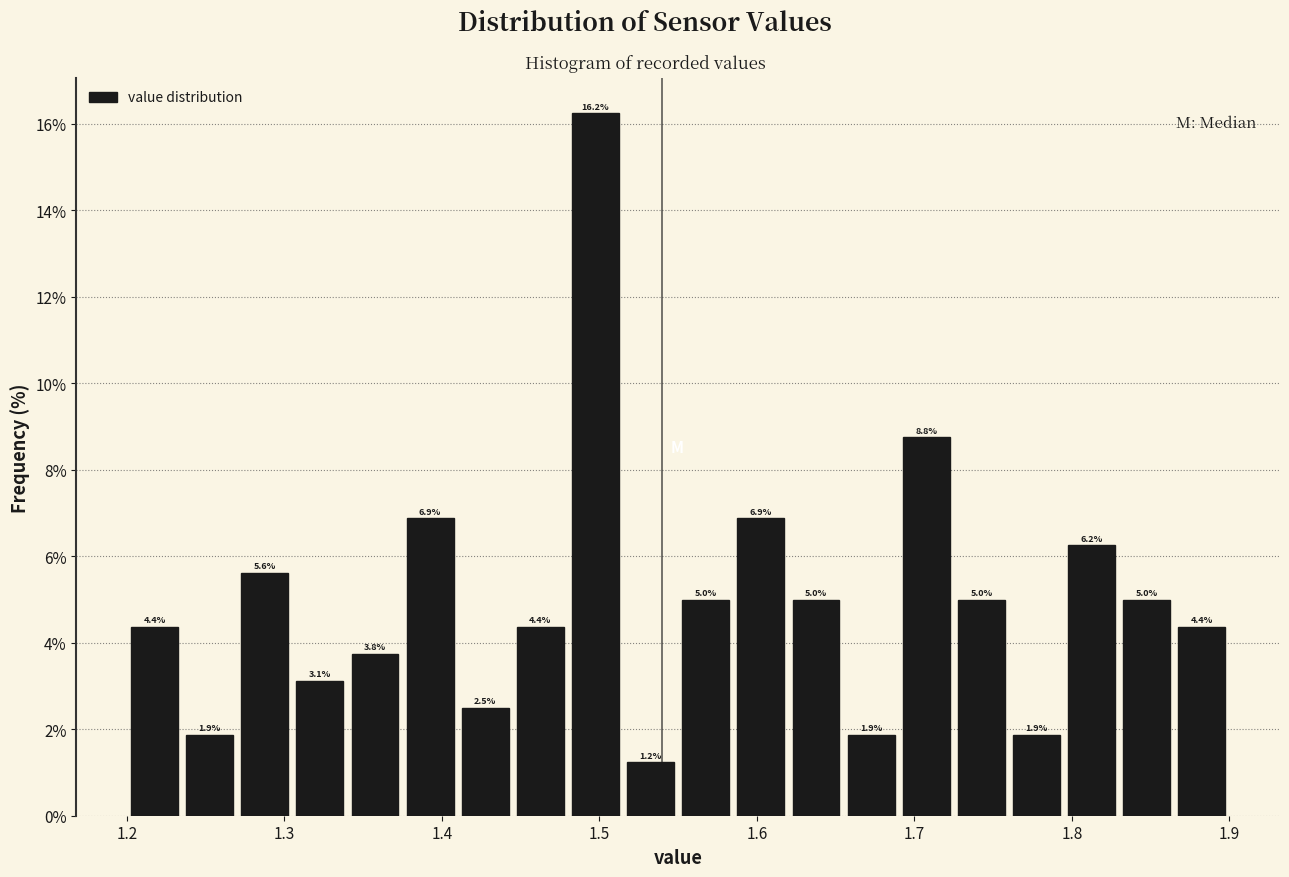

Read against the x-axis, roughly where is the centre of the tallest bar?

1.50